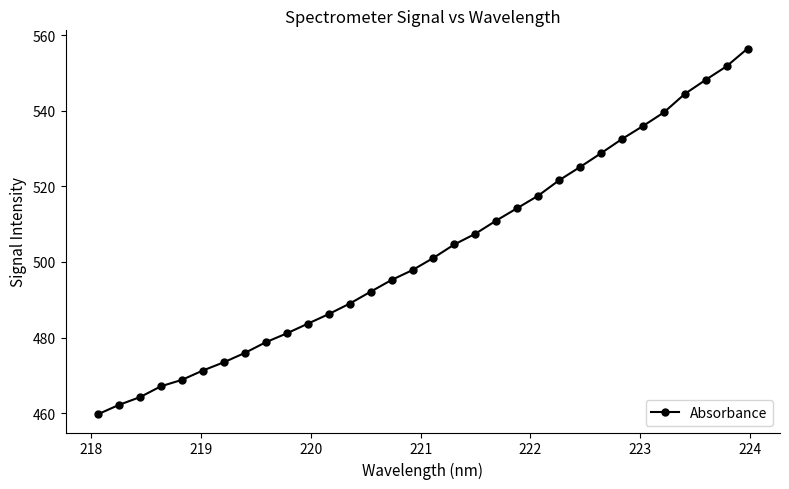

True or false: there are more than 2 points higher than both neighbors.

False